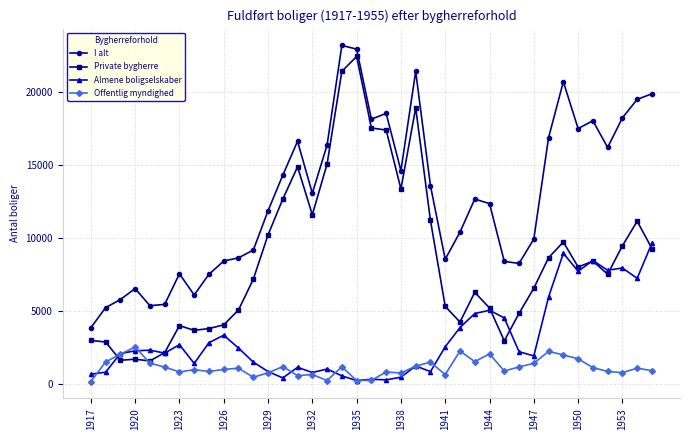

Which series has the largest total across all categories?

I alt